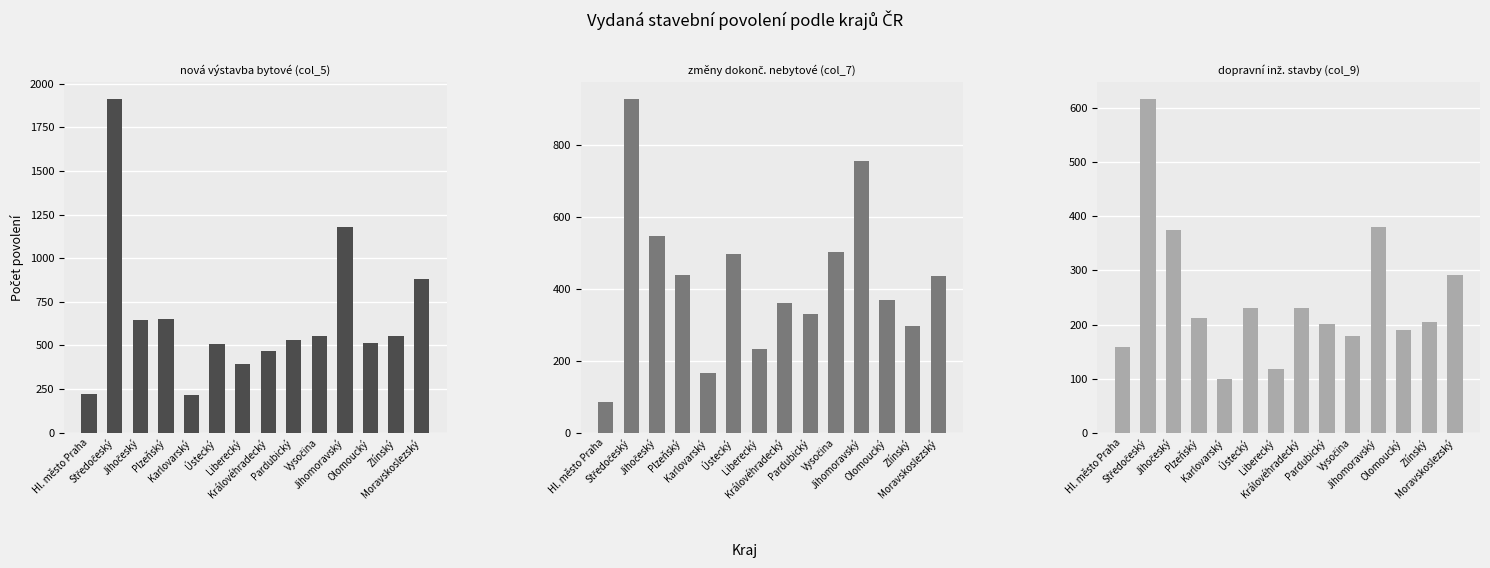

At which category is the sum across all series the highest?

Středočeský